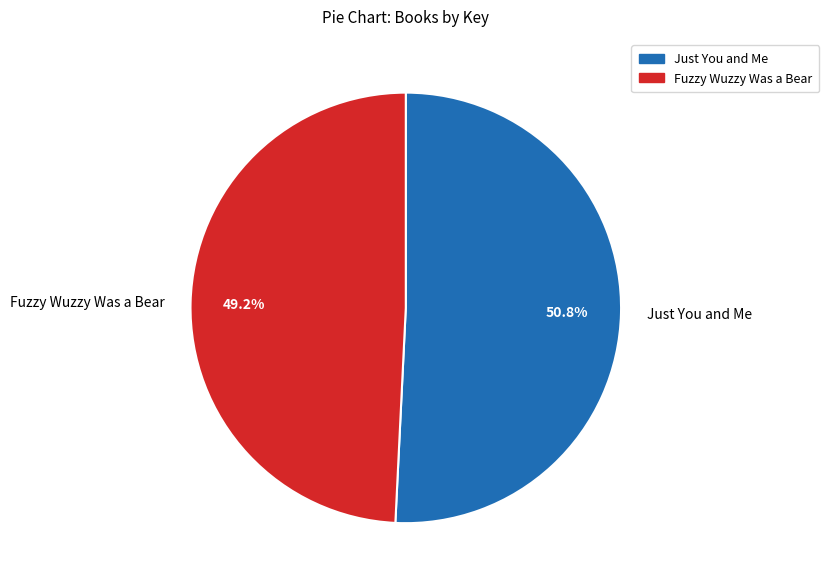

True or false: Just You and Me accounts for 36% of the total.

False